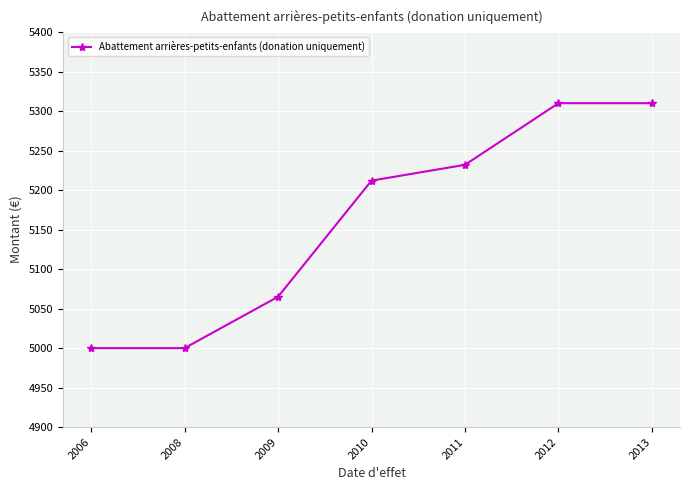

The chart shows a value of 5000 at 2006. True or false?

True